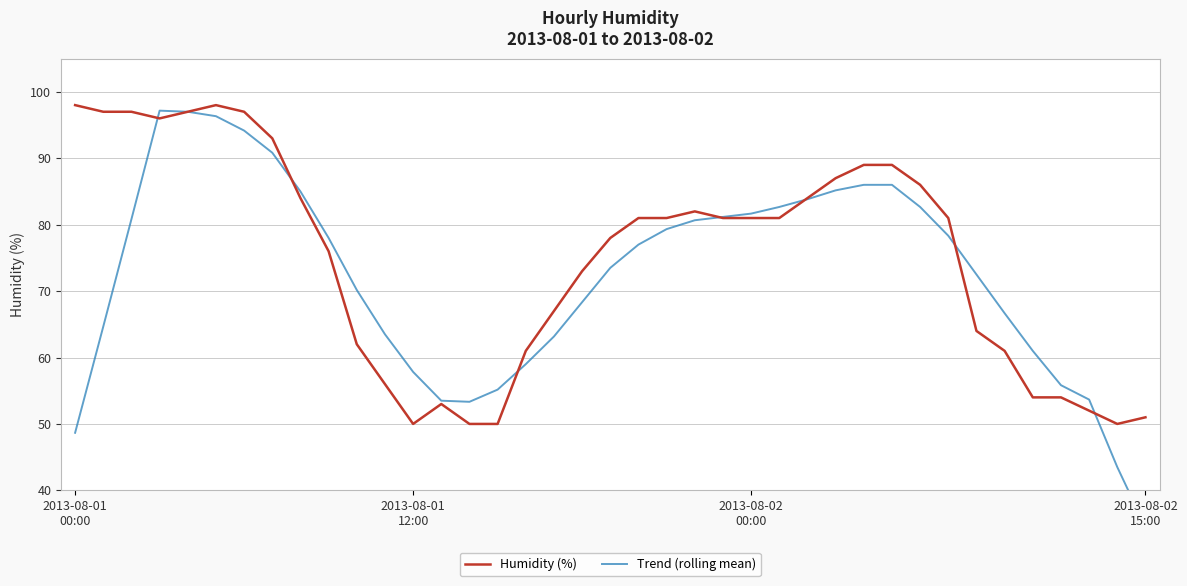

What is the minimum value for Humidity (%)?

50